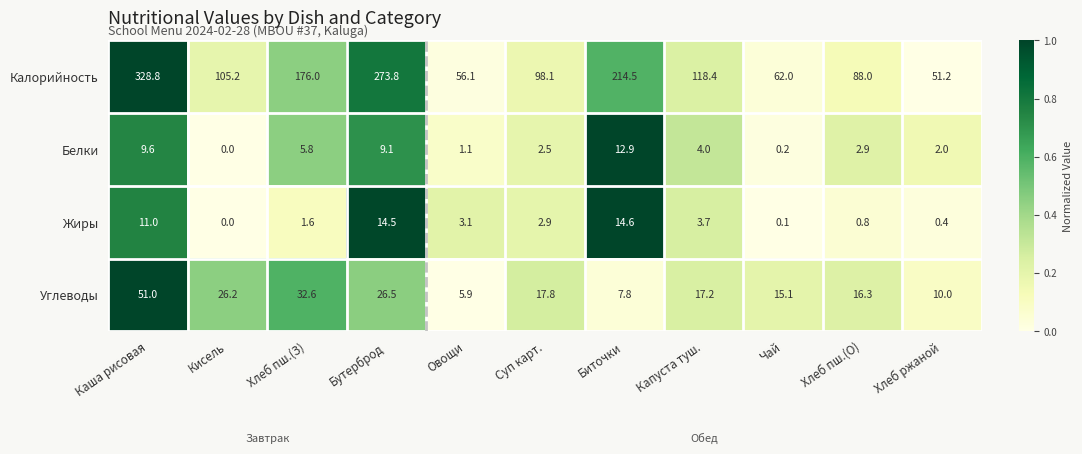

At which category is the sum across all series the highest?

Каша рисовая